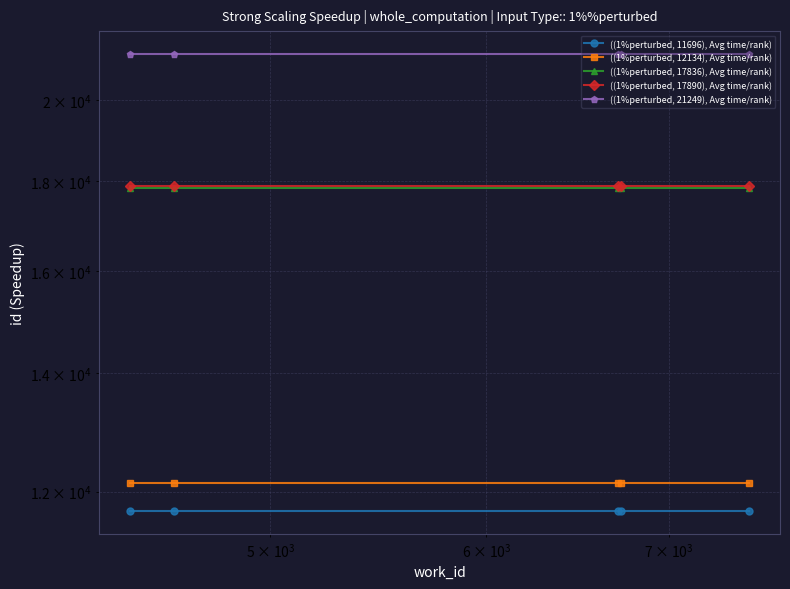

What is the maximum value shown in the chart?

21249